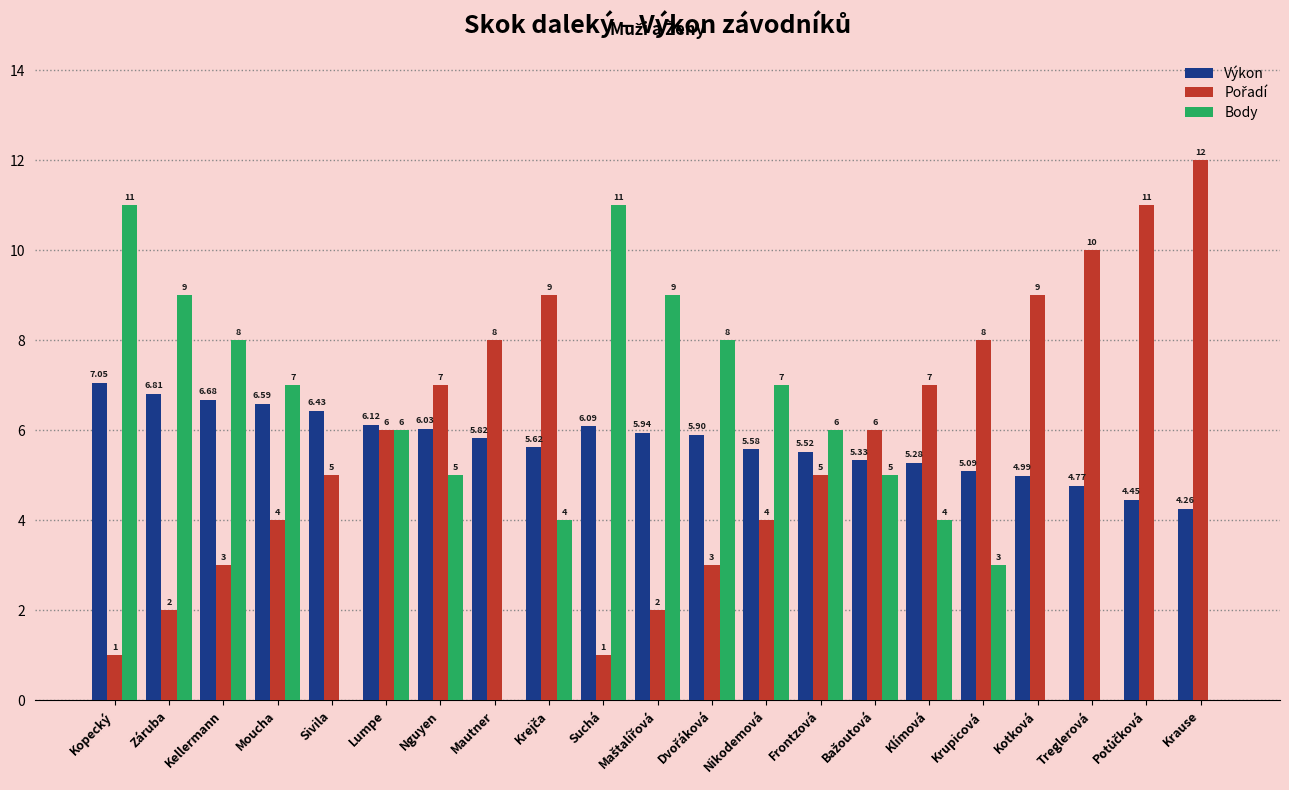

True or false: Výkon has a value of 11.2 at Kopecký.

False